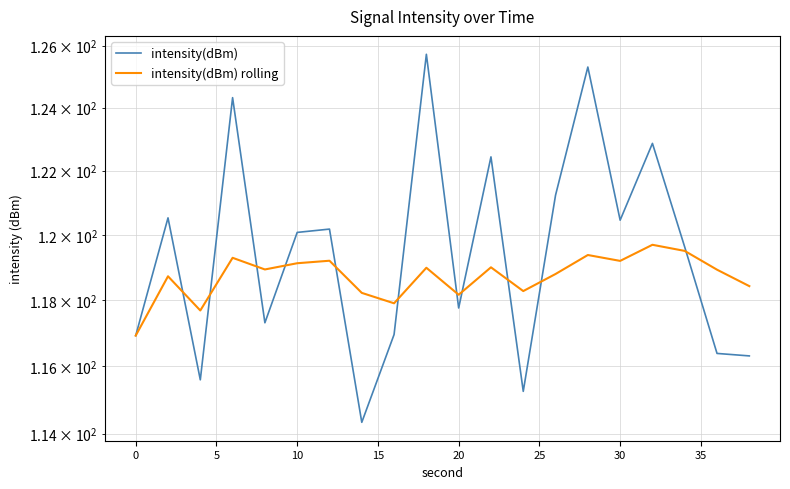

What is the difference between the highest and lowest values at 10?

5.0